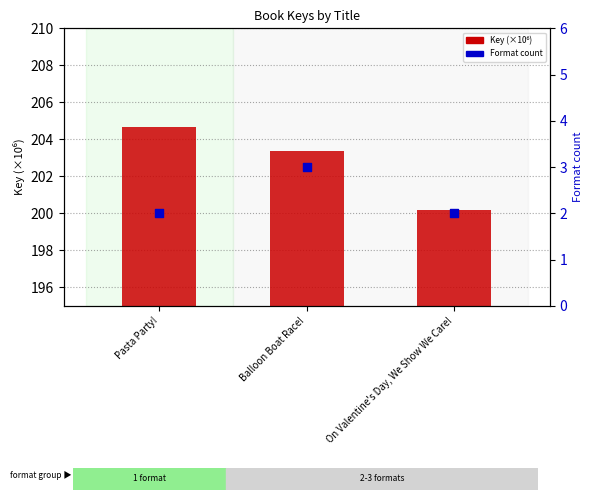

Which series has the largest Y range (max minus min)?

Key (×10⁶)